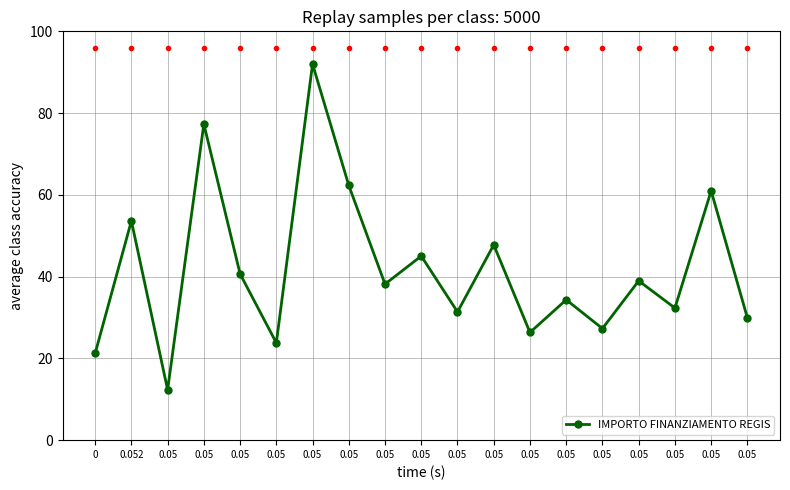

At which category does the data reach its first local valley?

0.05